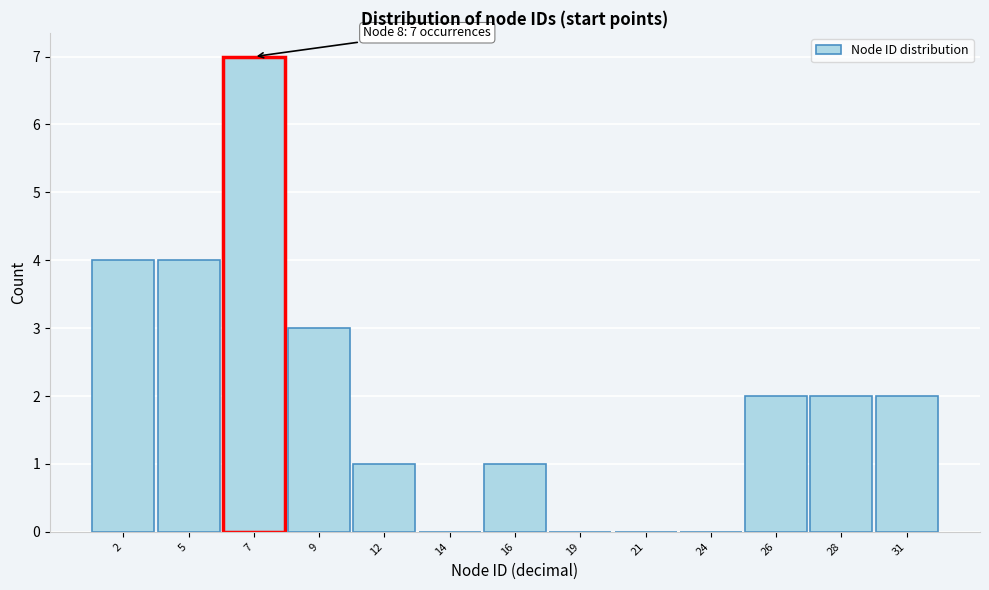

Reading left to right, extract all data points from this chart.

2=4	5=4	7=7	9=3	12=1	14=0	16=1	19=0	21=0	24=0	26=2	28=2	31=2